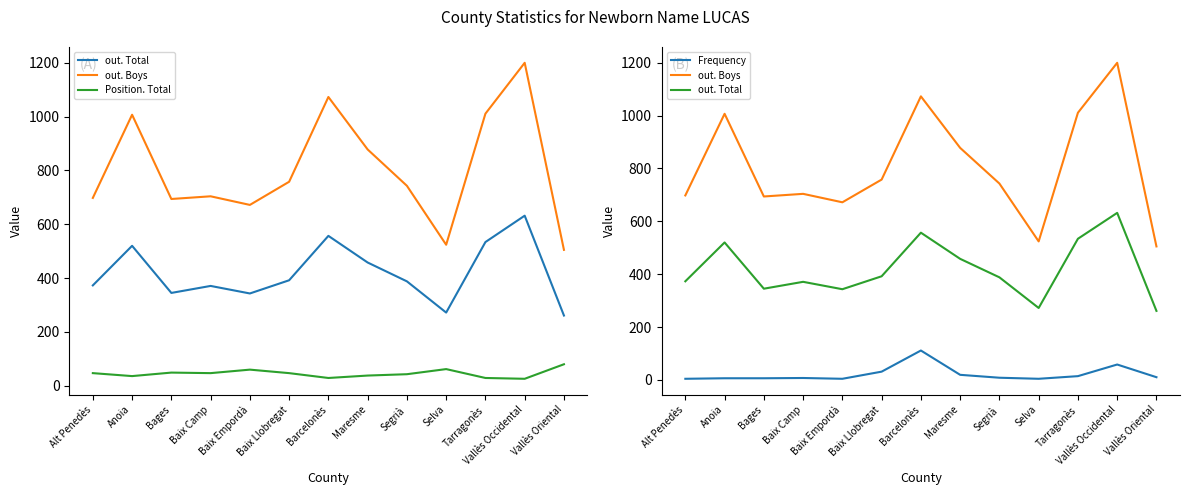

Does the chart have visible grid lines?

No